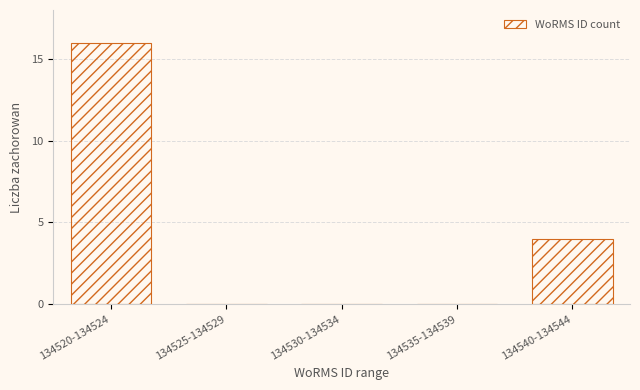

Reading right to left, extract all data points from this chart.

134540-134544=4	134535-134539=0	134530-134534=0	134525-134529=0	134520-134524=16